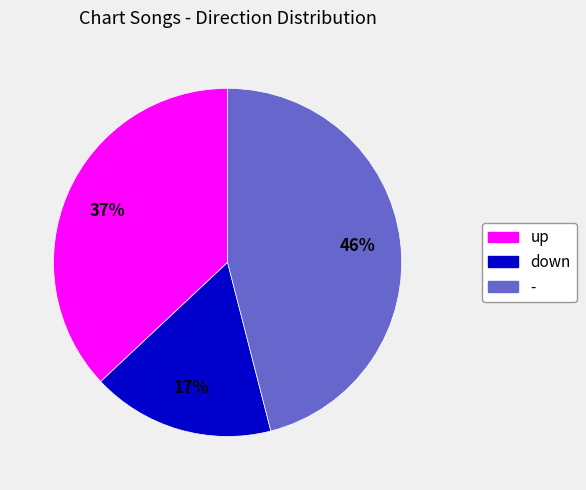

How many segments does this pie chart have?

3